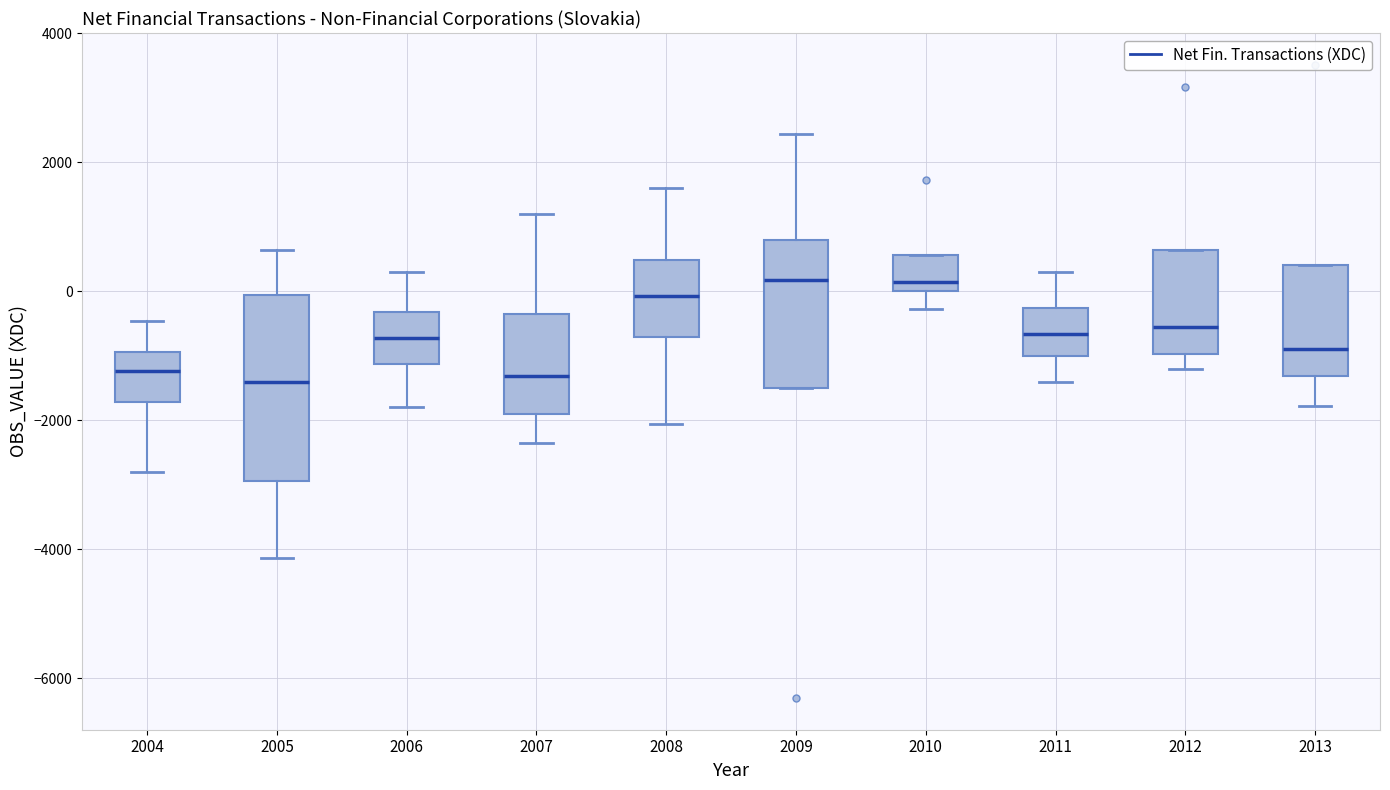

Reading left to right, transcribe this box plot: for each box, give where its median line is, the range the box spans, and where its two whiskers end, as read against the y-axis. The values are not printed on the chart, so give them approximately, as read against the axis.

2004: median -1200, box -1800 to -1000, whiskers -2800 to -400
2005: median -1400, box -3000 to 0, whiskers -4200 to 600
2006: median -800, box -1200 to -400, whiskers -1800 to 400
2007: median -1400, box -1800 to -400, whiskers -2400 to 1200
2008: median 0, box -800 to 400, whiskers -2000 to 1600
2009: median 200, box -1400 to 800, whiskers -1400 to 2400
2010: median 200, box 0 to 600, whiskers -200 to 600
2011: median -600, box -1000 to -200, whiskers -1400 to 200
2012: median -600, box -1000 to 600, whiskers -1200 to 600
2013: median -800, box -1400 to 400, whiskers -1800 to 400